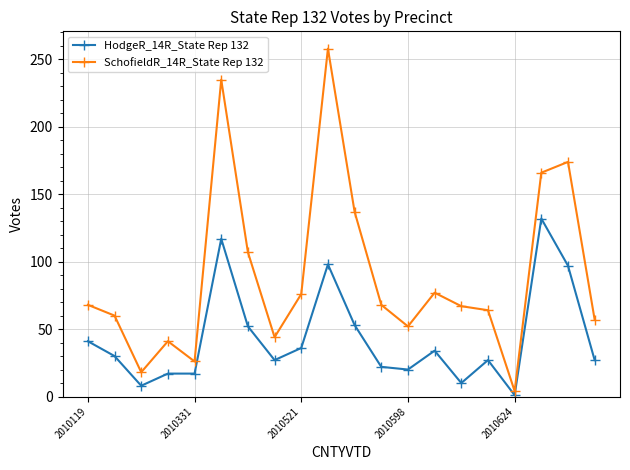

Rank the series by their maximum value, from lowest to highest.

HodgeR_14R_State Rep 132, SchofieldR_14R_State Rep 132